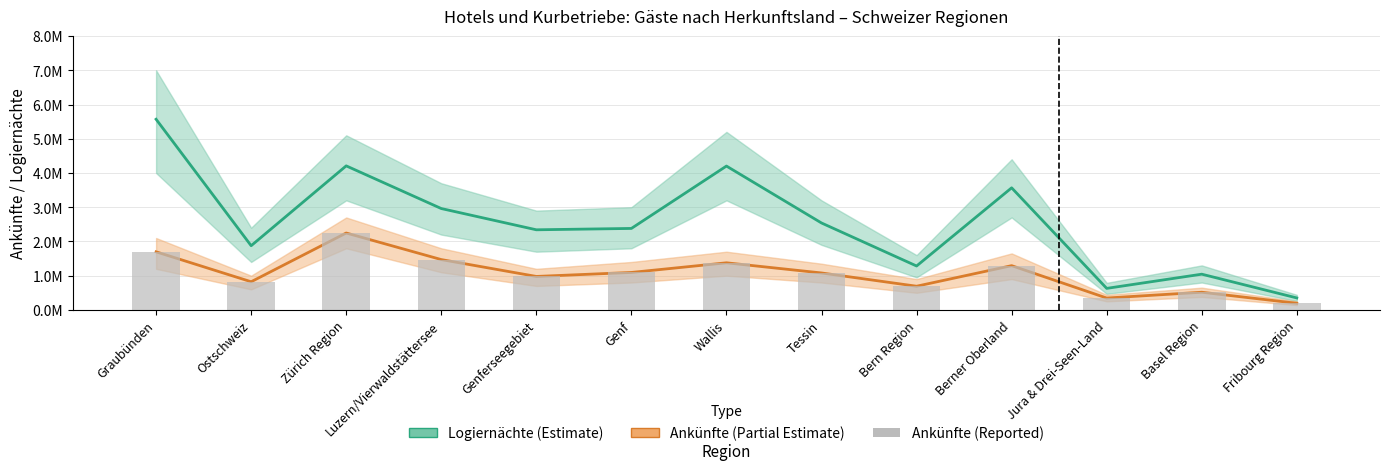

What is the label of the 13th bar from the right?

Graubünden